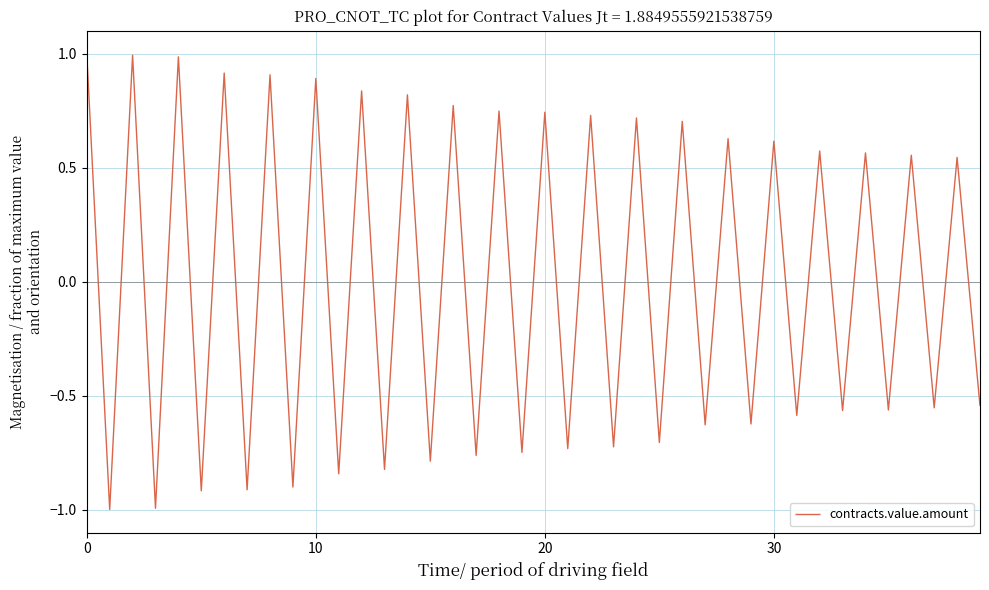

What is the minimum value shown in the chart?

-1.0